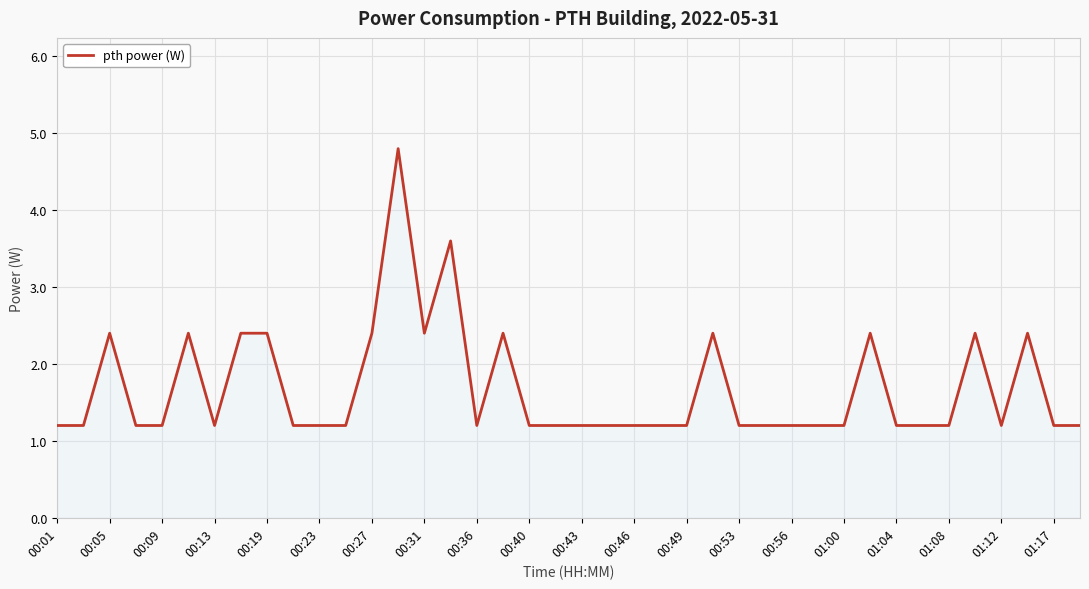

What is the minimum value shown in the chart?

1.2